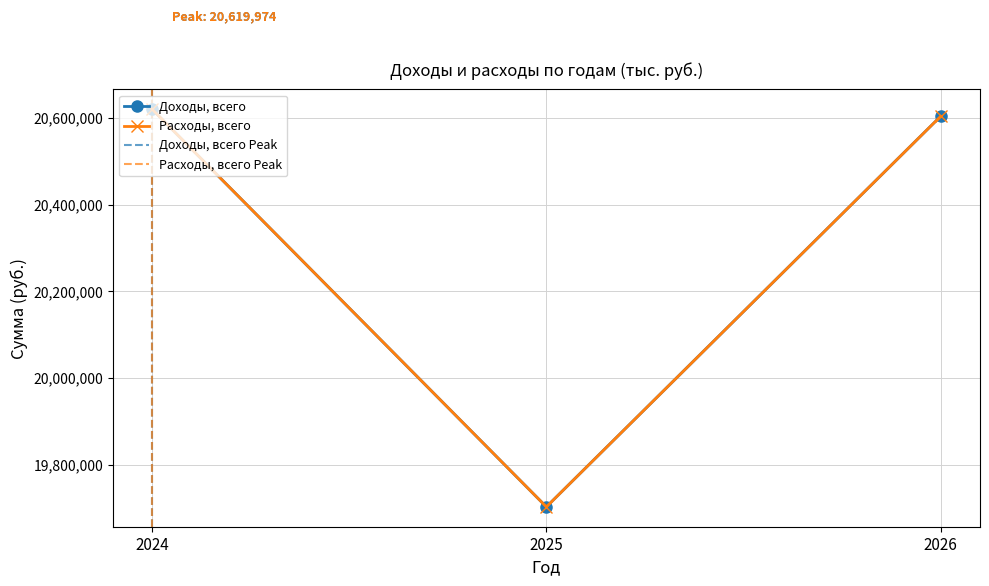

At which label does Доходы, всего reach its minimum?

2025